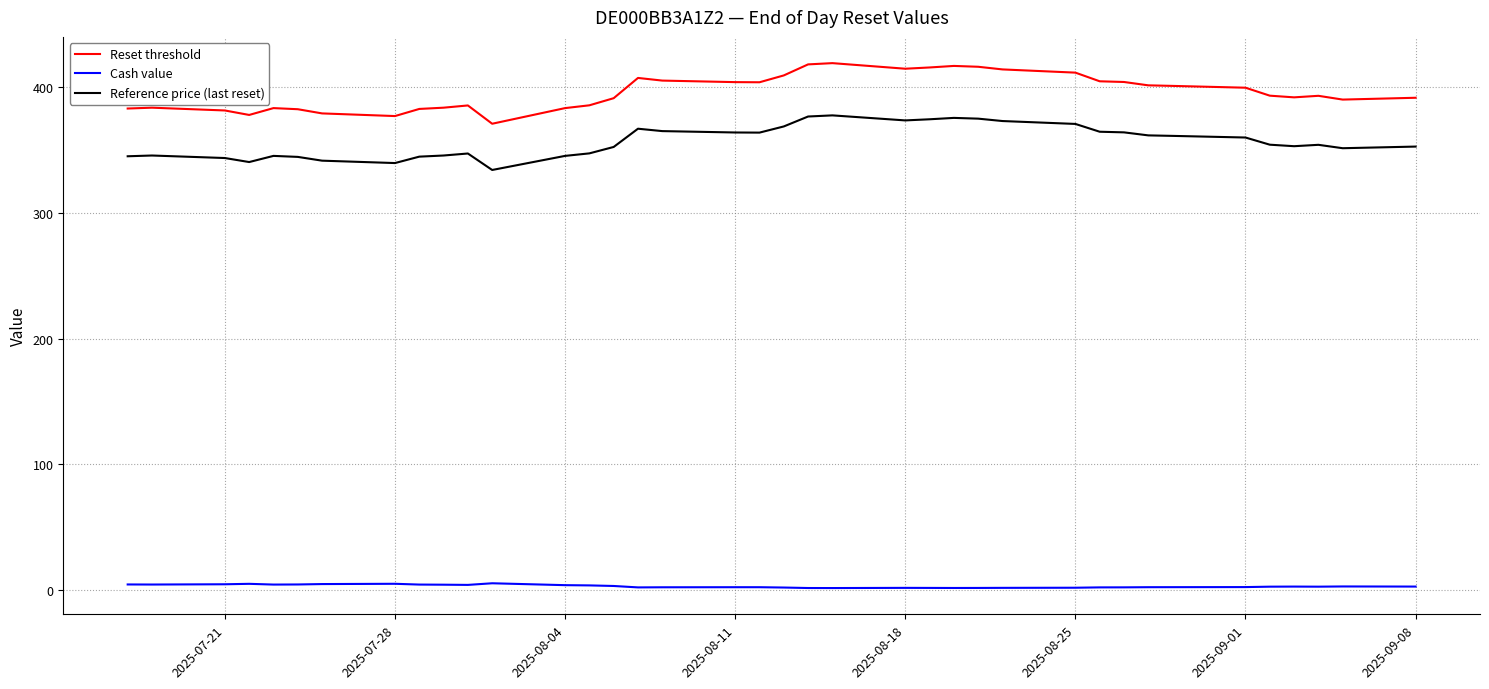

List the series in order of their peak value, highest first.

Reset threshold, Reference price (last reset), Cash value